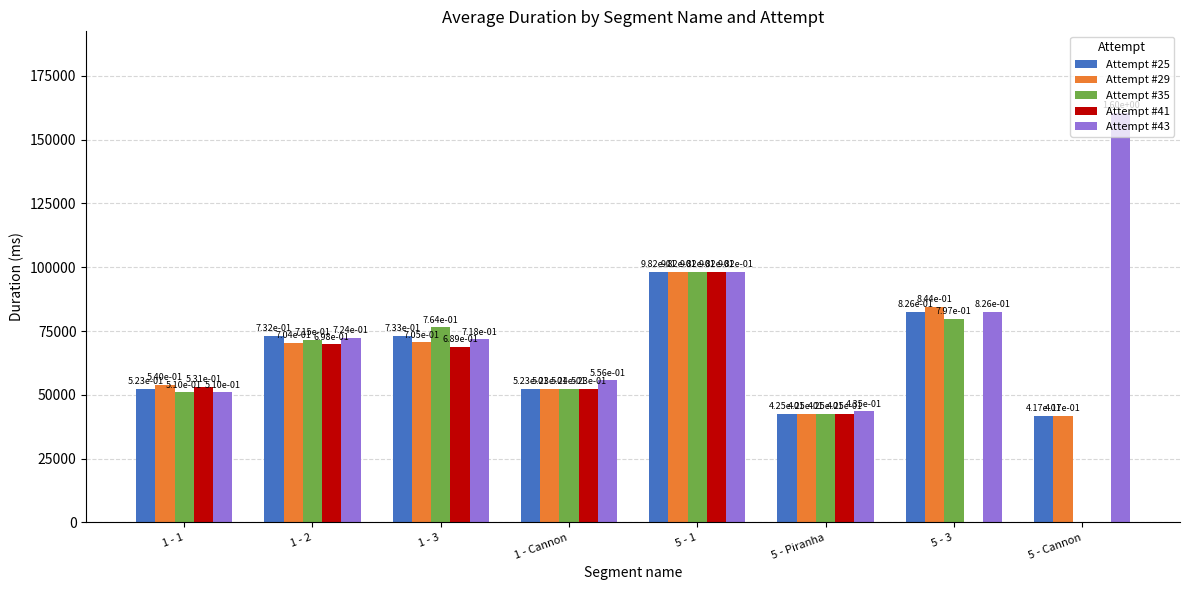

Does the chart contain stacked bars?

No